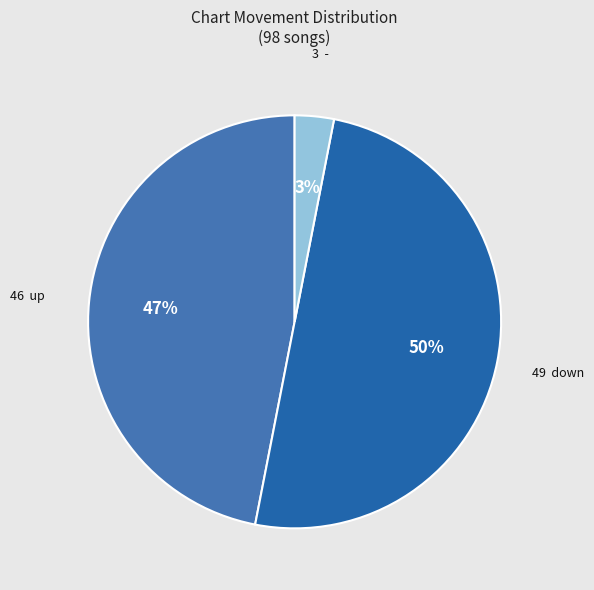

To the nearest percent, what is the average slice percentage?

33%